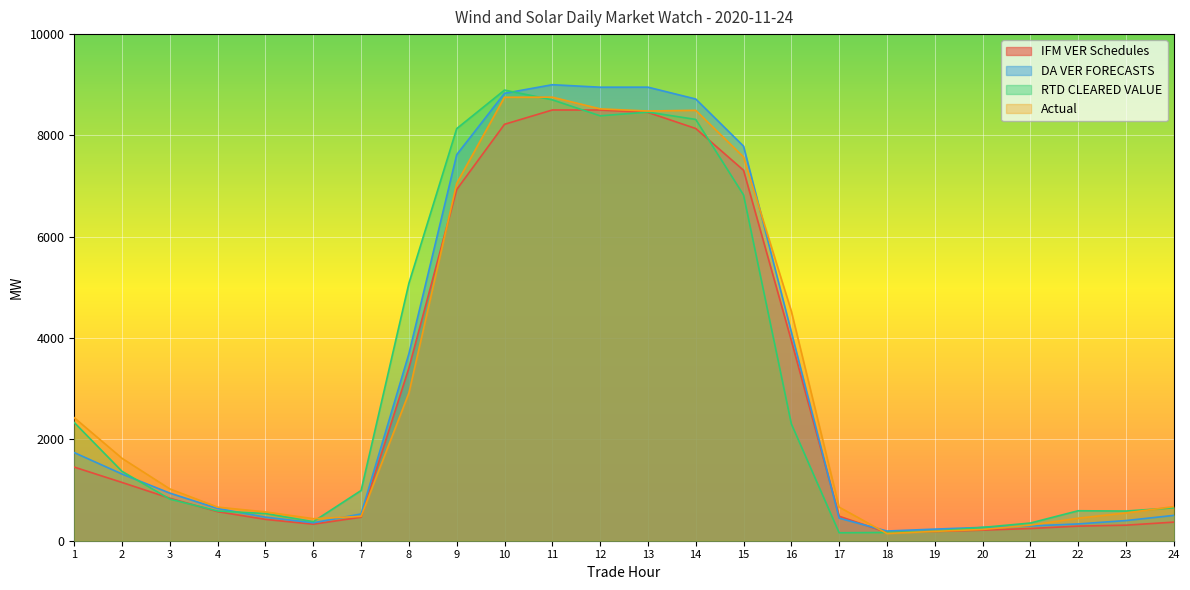

How many data points in Actual are less than 1021?

12